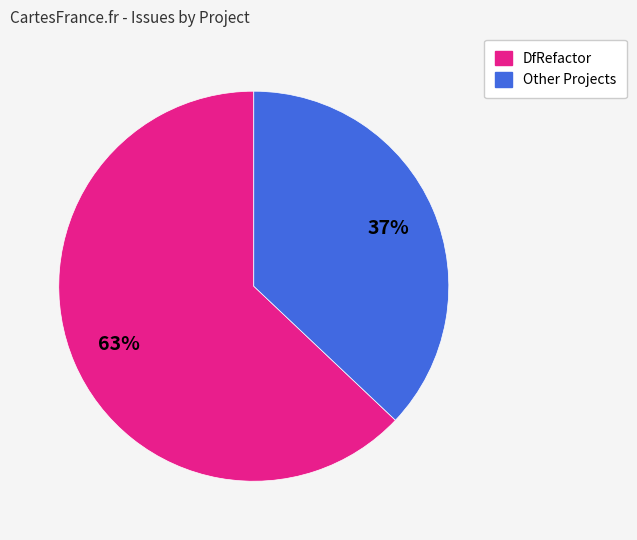

Is it true that Other Projects is 37% of the pie?

True